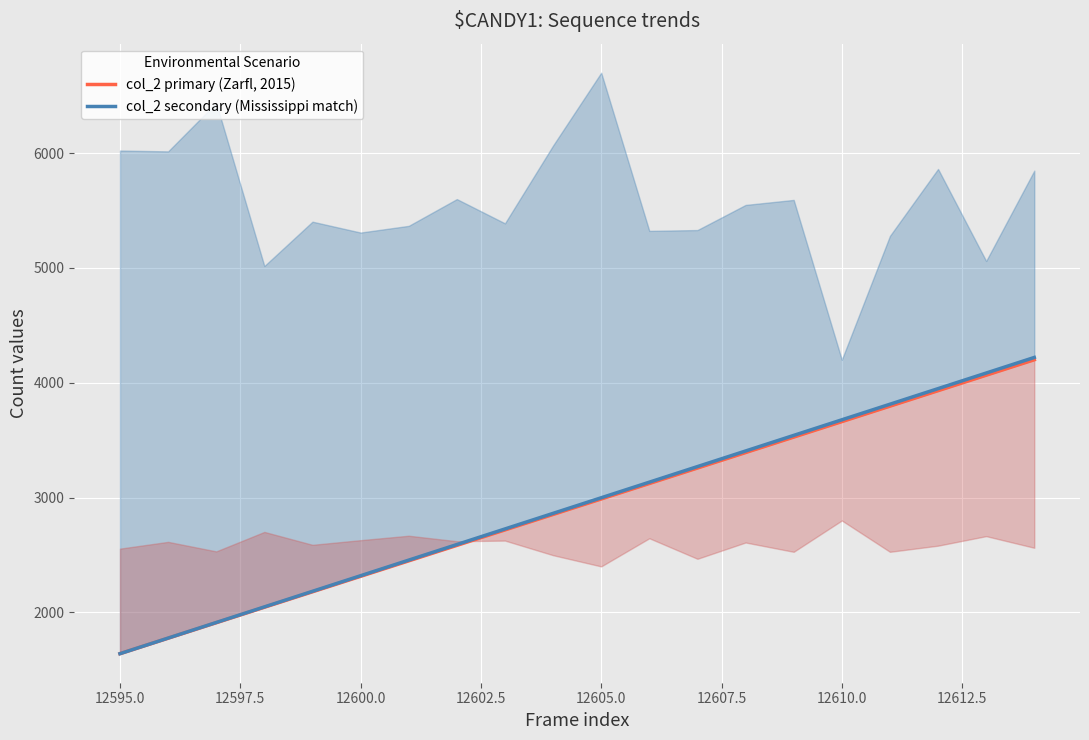

True or false: col_2 primary (Zarfl, 2015) and col_2 secondary (Mississippi match) cross at least once.

False